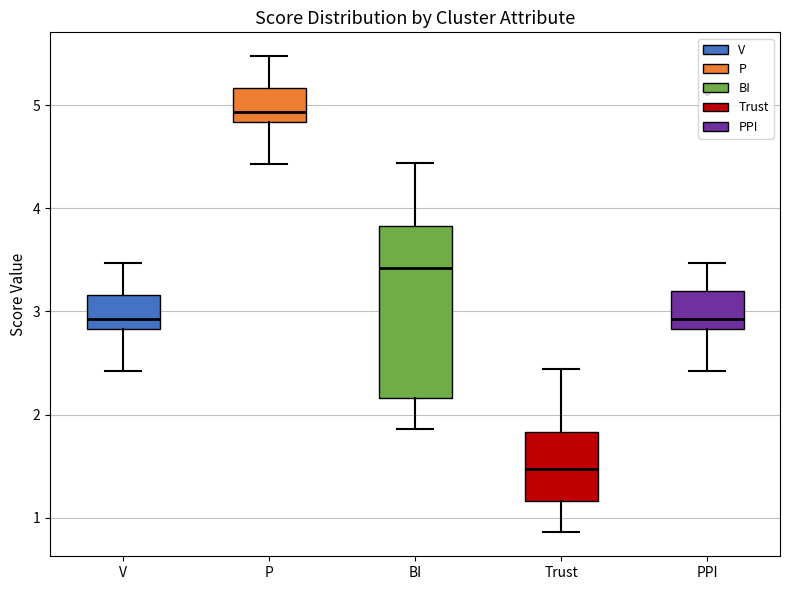

Where is the lower edge of the box for P on the y-axis? The values are not printed on the chart, so give them approximately, as read against the axis.

4.8